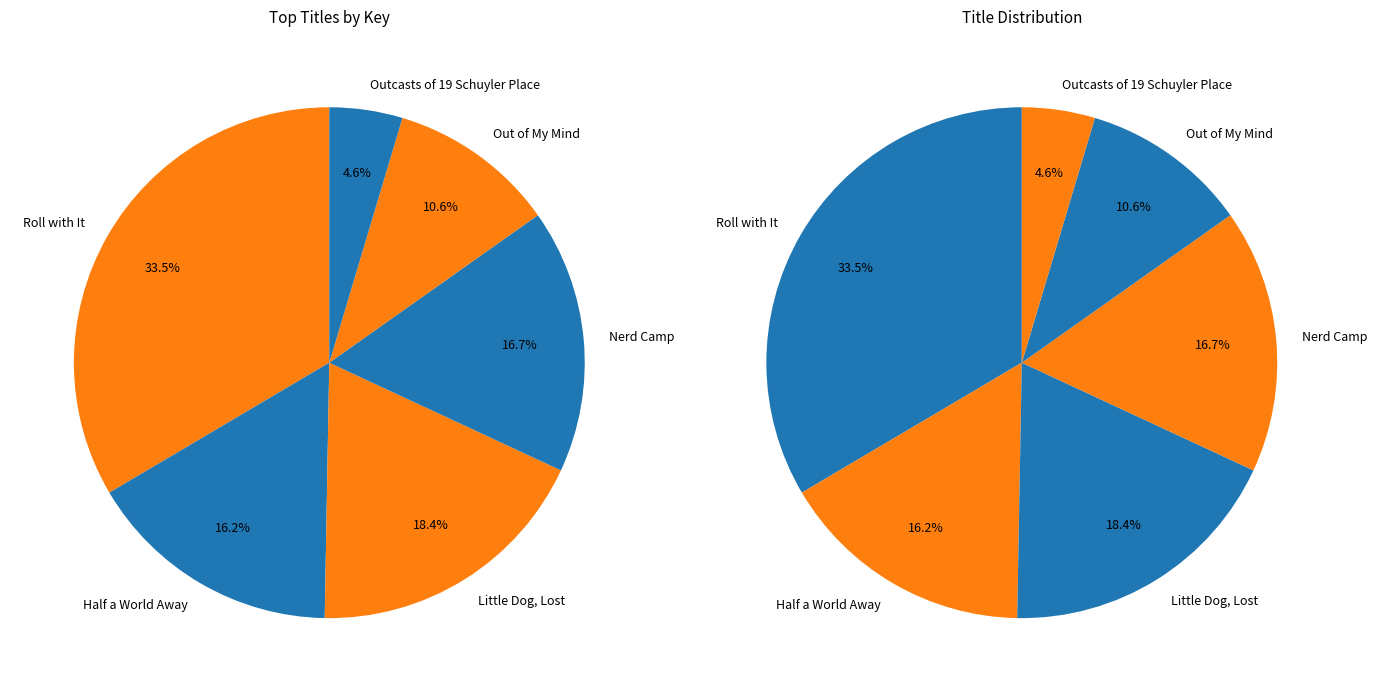

Combined, what portion of the pie is Out of My Mind and Half a World Away?

26.8%